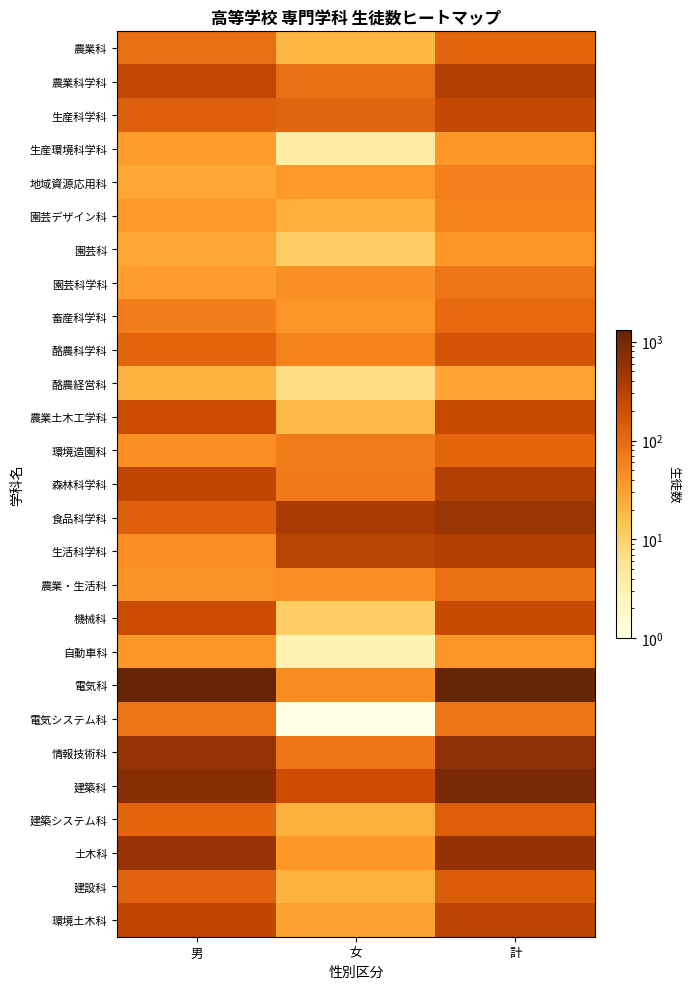

Rank the series by their maximum value, from highest to lowest.

電気科, 建築科, 情報技術科, 土木科, 食品科学科, 森林科学科, 農業科学科, 生活科学科, 環境土木科, 生産科学科, 農業土木工学科, 機械科, 酪農科学科, 建設科, 建築システム科, 環境造園科, 農業科, 畜産科学科, 農業・生活科, 電気システム科, 園芸科学科, 地域資源応用科, 園芸デザイン科, 自動車科, 生産環境科学科, 園芸科, 酪農経営科